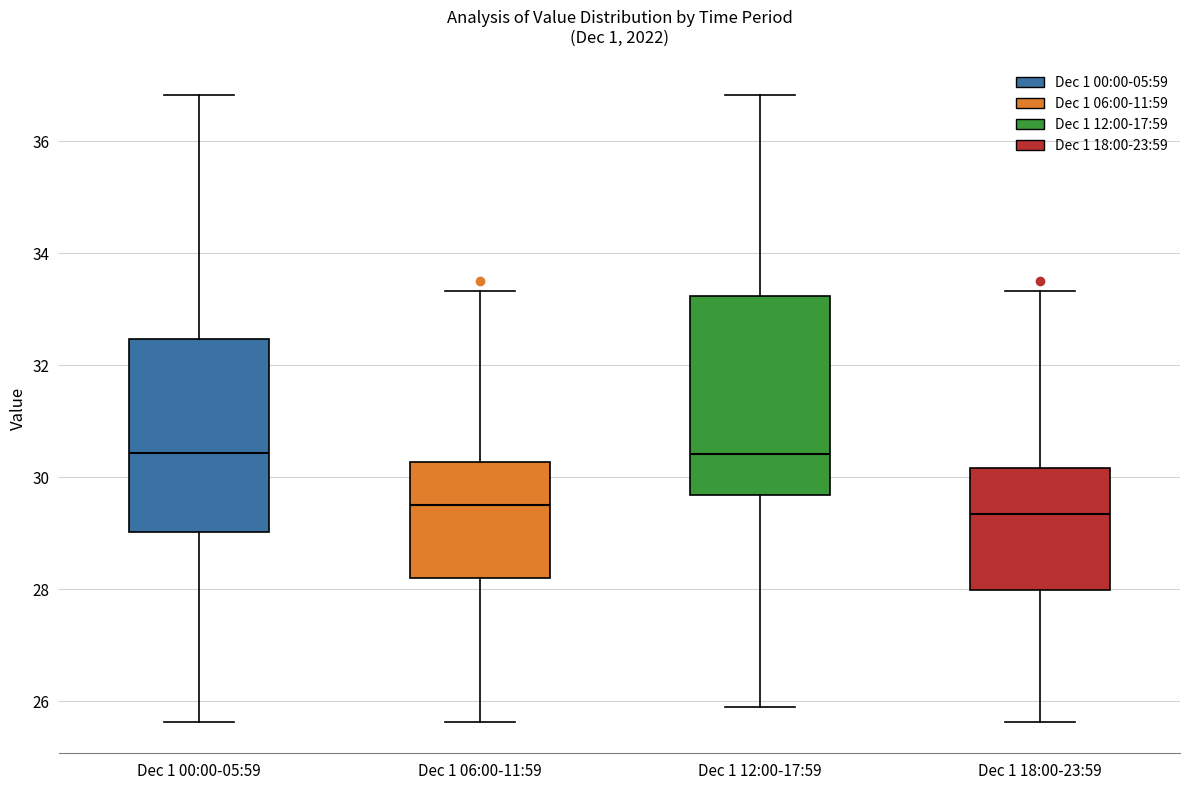

Reading left to right, read every box against the y-axis: the position of its median line, the range the box covers, and the ends of its whiskers. The values are not printed on the chart, so give them approximately, as read against the axis.

Dec 1 00:00-05:59: median 30.4, box 29.0 to 32.4, whiskers 25.6 to 36.8
Dec 1 06:00-11:59: median 29.6, box 28.2 to 30.2, whiskers 25.6 to 33.4
Dec 1 12:00-17:59: median 30.4, box 29.6 to 33.2, whiskers 26.0 to 36.8
Dec 1 18:00-23:59: median 29.4, box 28.0 to 30.2, whiskers 25.6 to 33.4